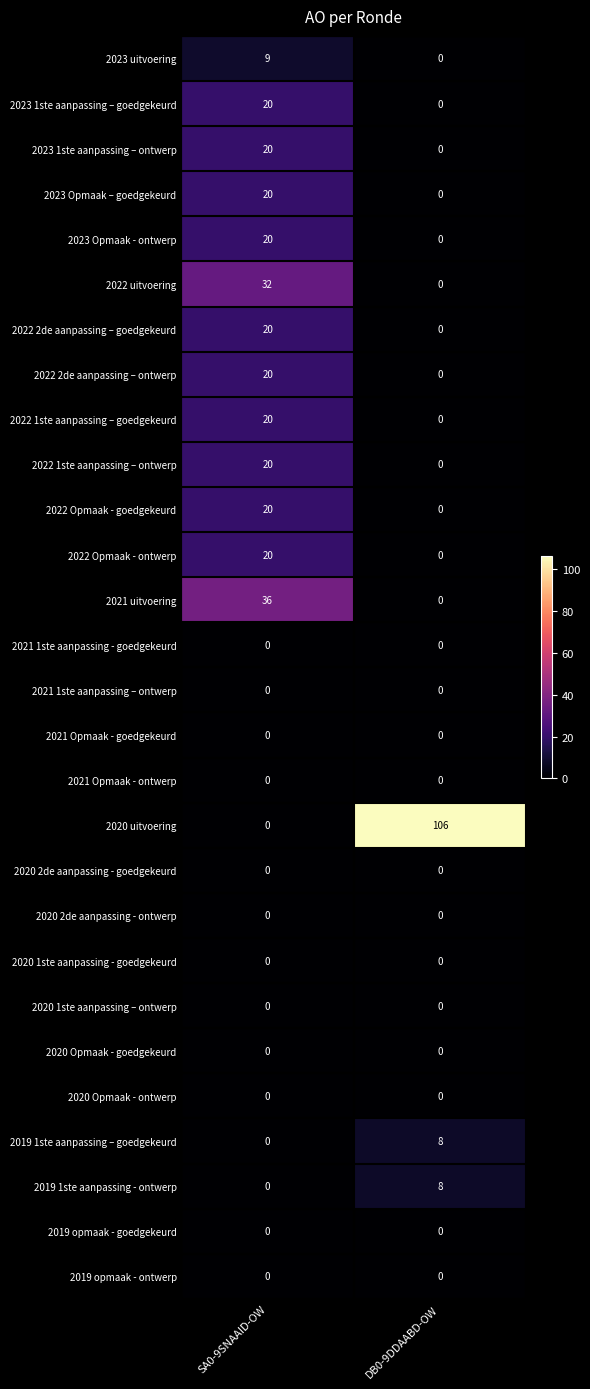

List the labels in order of 2022 2de aanpassing – ontwerp value, largest first.

SA0-9SNAAID-OW, DB0-9DDAABD-OW